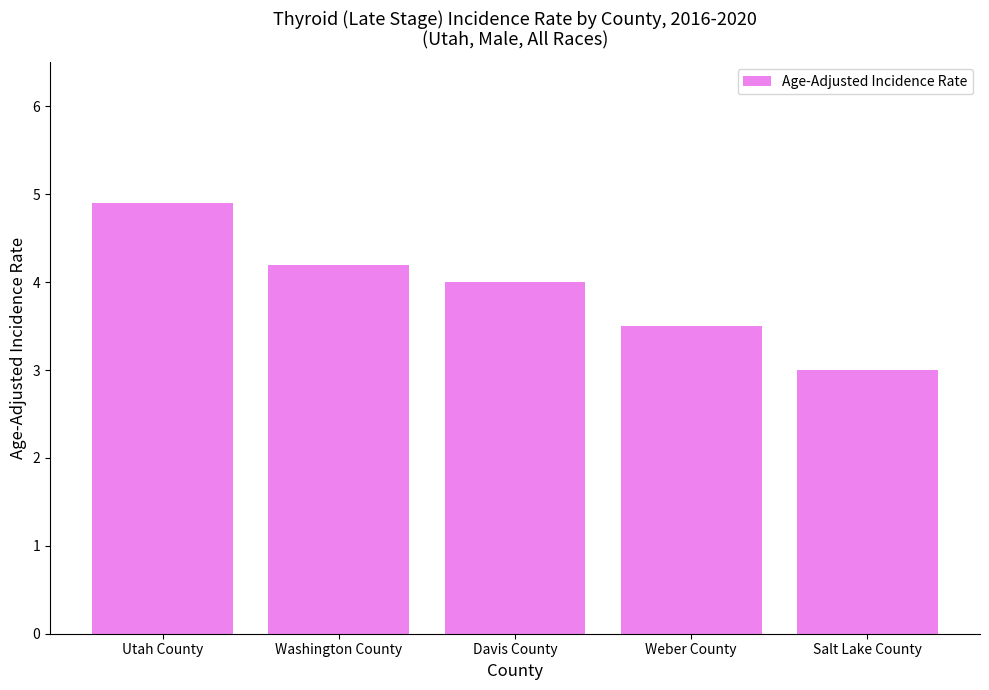

Reading right to left, what are all the values shown in this chart?

Salt Lake County=3.0	Weber County=3.5	Davis County=4.0	Washington County=4.2	Utah County=4.9